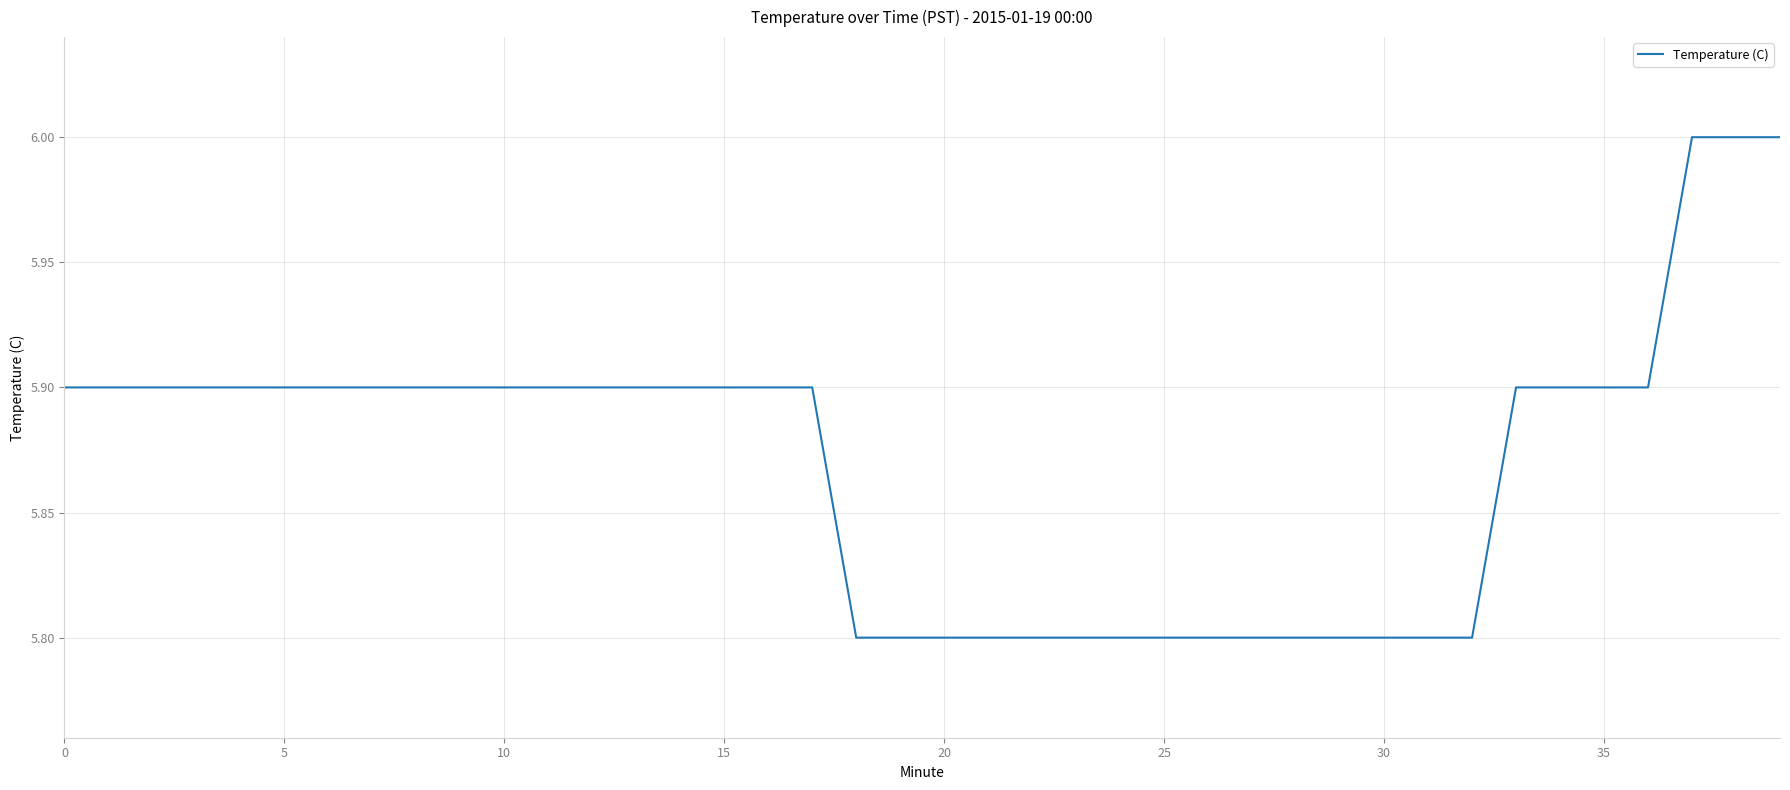

What is the minimum value shown in the chart?

5.8